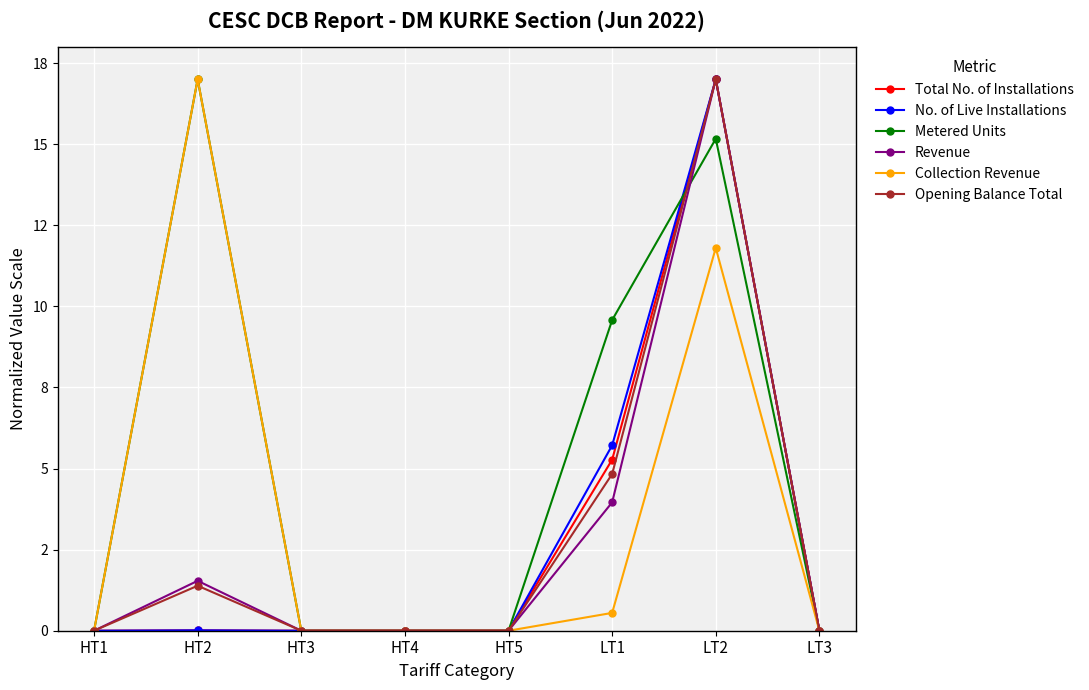

Is this an area chart (filled region under the line)?

No